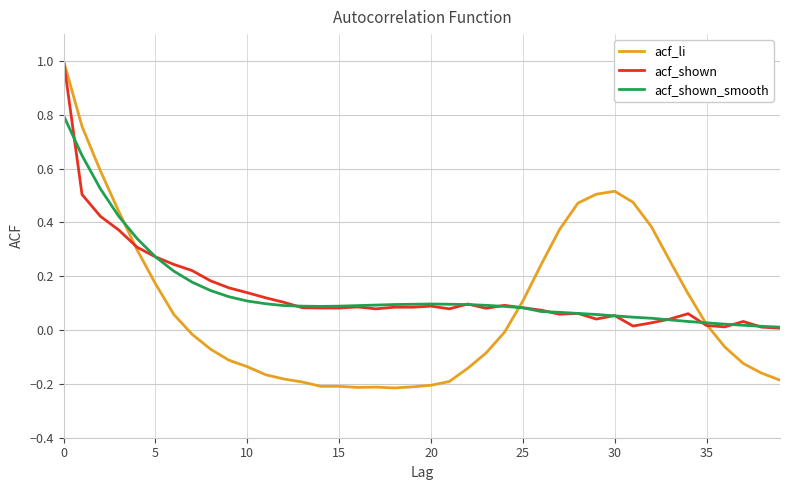

Which series has the largest range (max minus min)?

acf_li